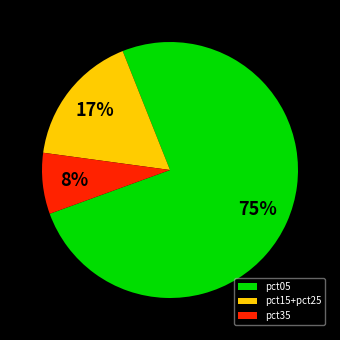

Does pct35 represent more than half of the total?

No